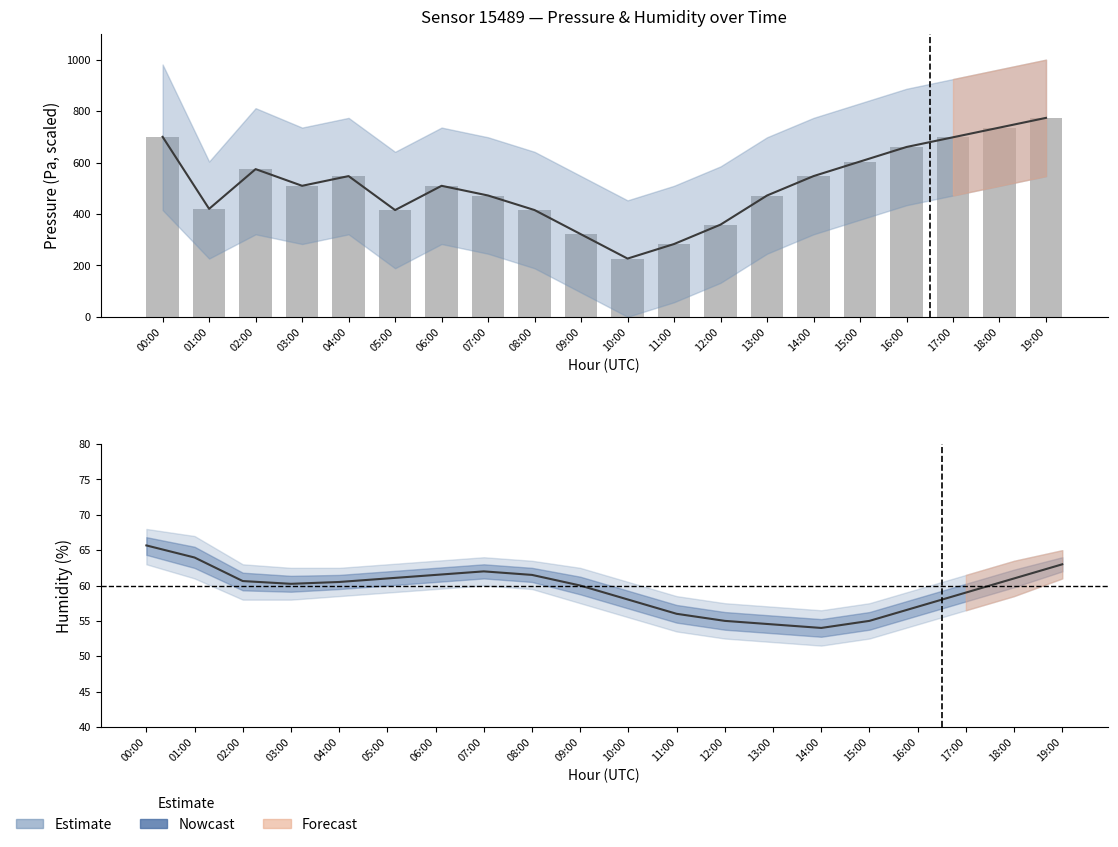

Reading right to left, list all the values displayed in this chart.

pressure: 773.6	735.8	698.1	660.4	603.8	547.2	471.7	358.5	283.0	226.4	320.8	415.1	471.7	509.4	415.1	547.2	509.4	574.3	419.8	699.8
humidity: 63.0	61.0	59.0	57.0	55.0	54.0	54.5	55.0	56.0	58.0	60.0	61.5	62.0	61.5	61.0	60.5	60.2	60.6	64.0	65.7